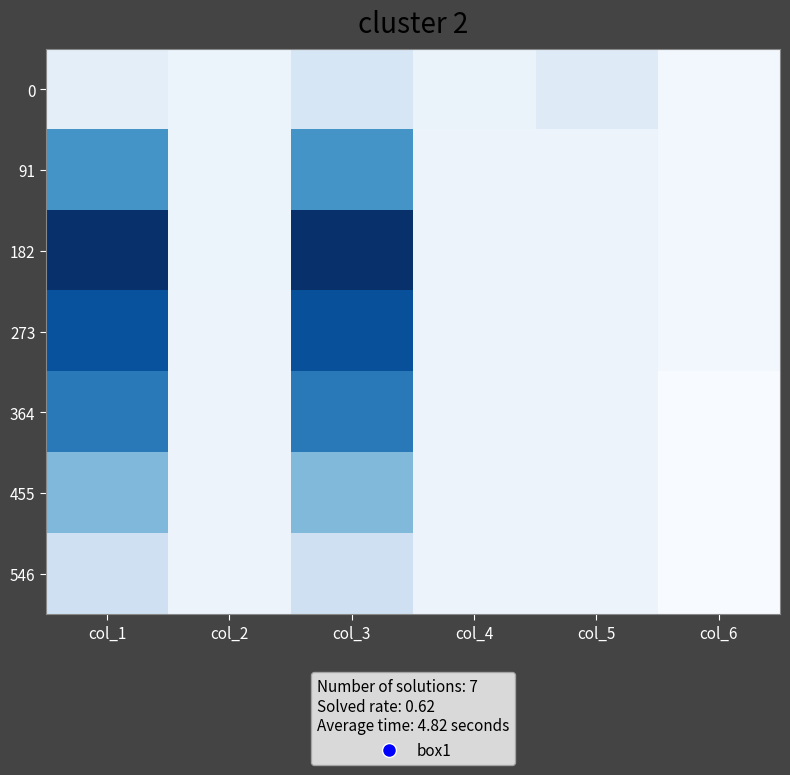

Reading left to right, extract all data points from this chart.

0: col_1=0.7	col_2=0.1	col_3=1.8	col_4=0.1	col_5=1.1	col_6=-0.5
91: col_1=9.6	col_2=0.0	col_3=9.6	col_4=0.0	col_5=0.0	col_6=-0.5
182: col_1=16.3	col_2=0.0	col_3=16.3	col_4=0.0	col_5=0.0	col_6=-0.5
273: col_1=14.1	col_2=0.0	col_3=14.1	col_4=0.0	col_5=0.0	col_6=-0.5
364: col_1=11.4	col_2=0.0	col_3=11.4	col_4=0.0	col_5=0.0	col_6=-1.0
455: col_1=6.8	col_2=0.0	col_3=6.8	col_4=0.0	col_5=0.0	col_6=-1.0
546: col_1=2.6	col_2=0.0	col_3=2.5	col_4=0.0	col_5=0.0	col_6=-1.0